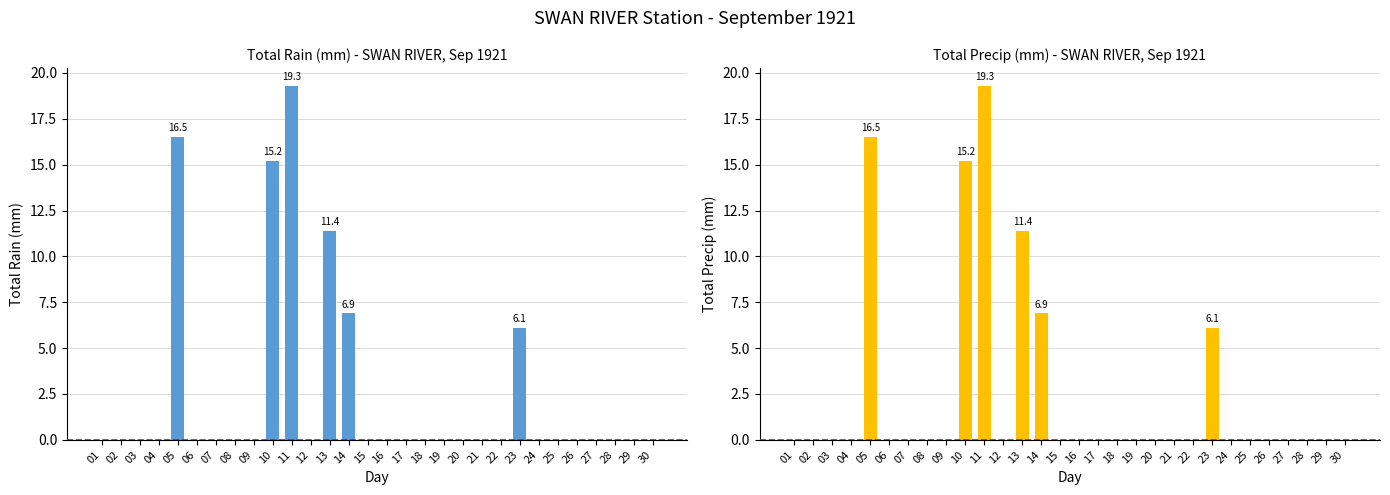

How many data points in Total Precip (mm) are above 0?

6